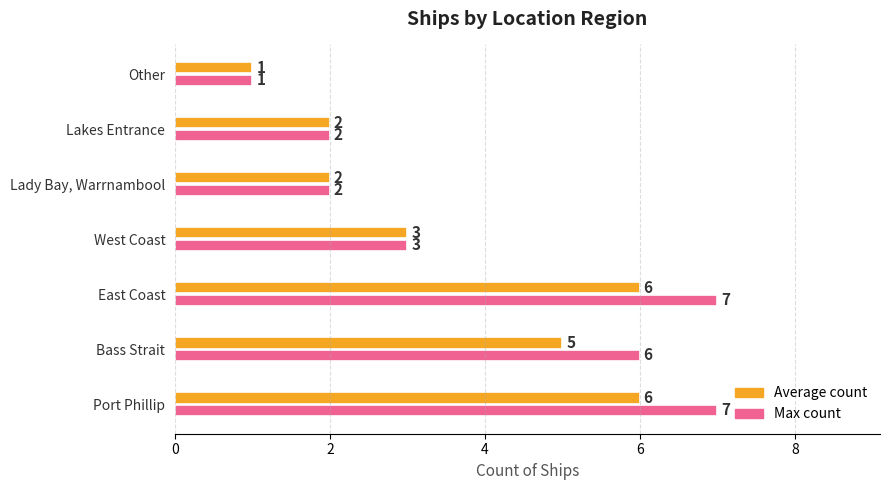

The value of Max count at West Coast is 3. True or false?

True